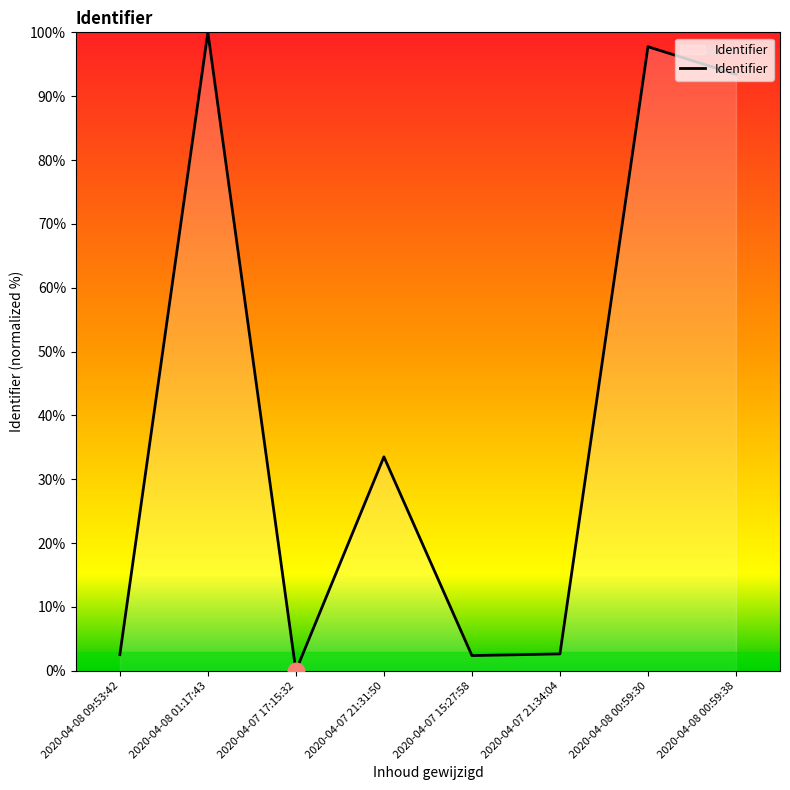

What is the change in value from 2020-04-08 09:53:42 to 2020-04-08 00:59:38?

+90.9